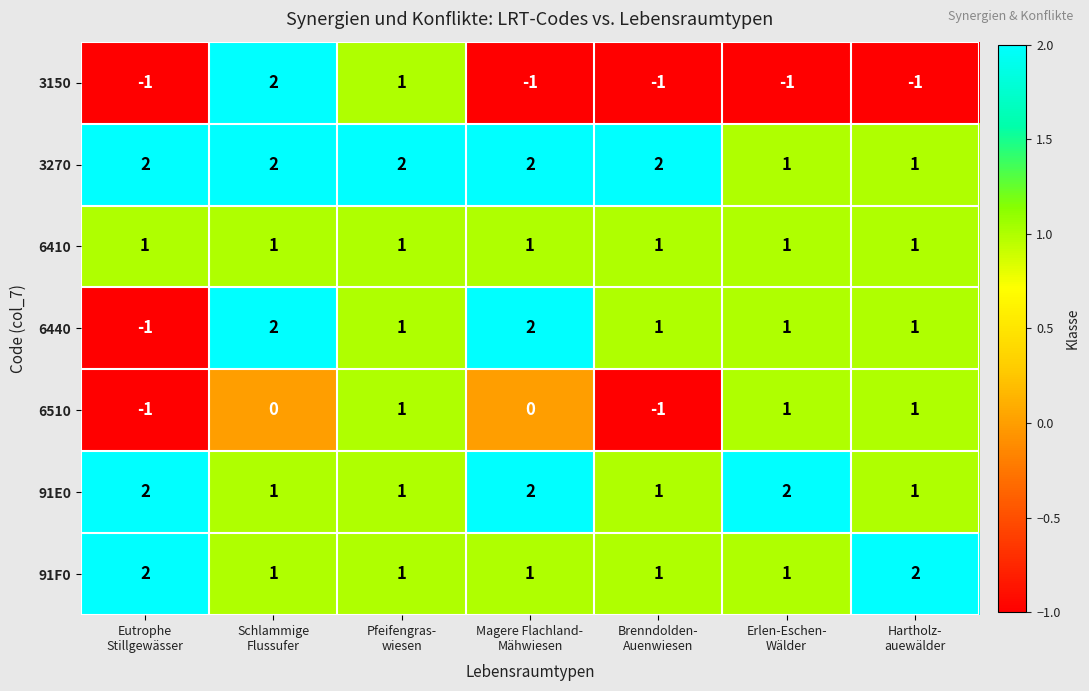

Which series has the largest total across all categories?

3270